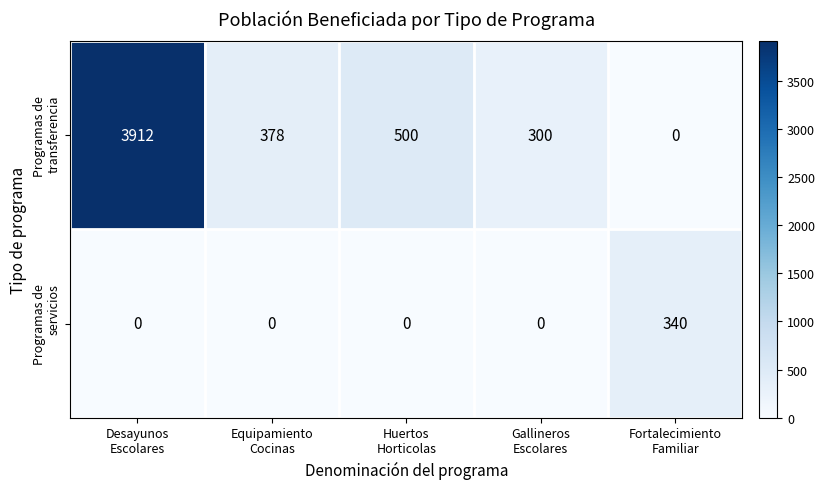

What is the greatest value displayed?

3912